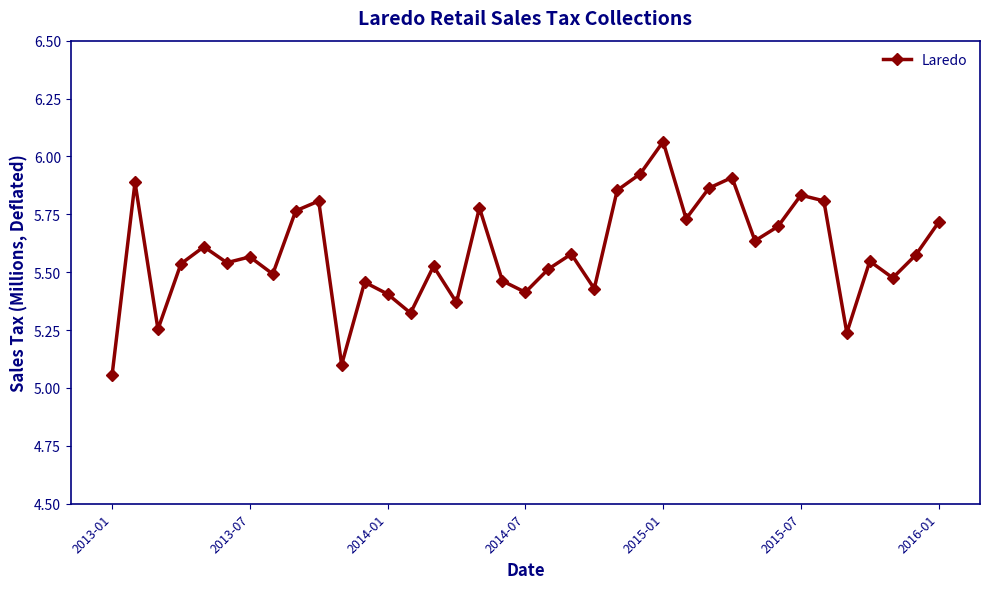

True or false: the data has more than 1 interior local peaks.

True